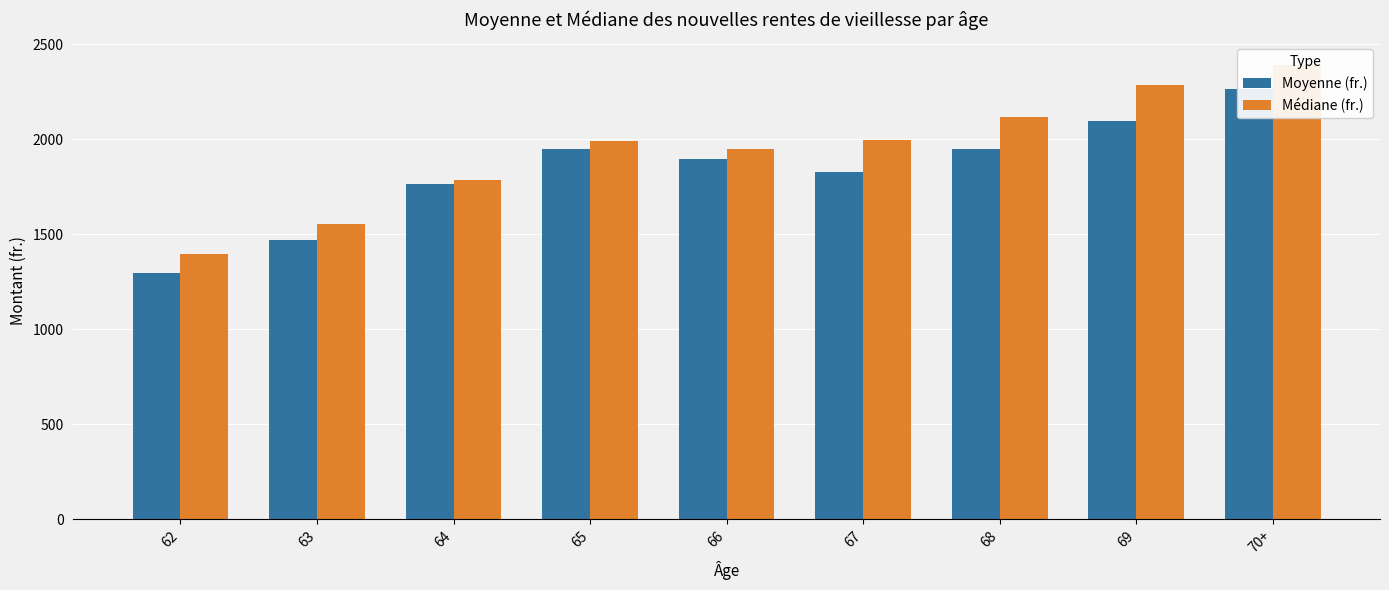

What is the difference between the maximum and minimum values in the Moyenne (fr.) series?

962.8